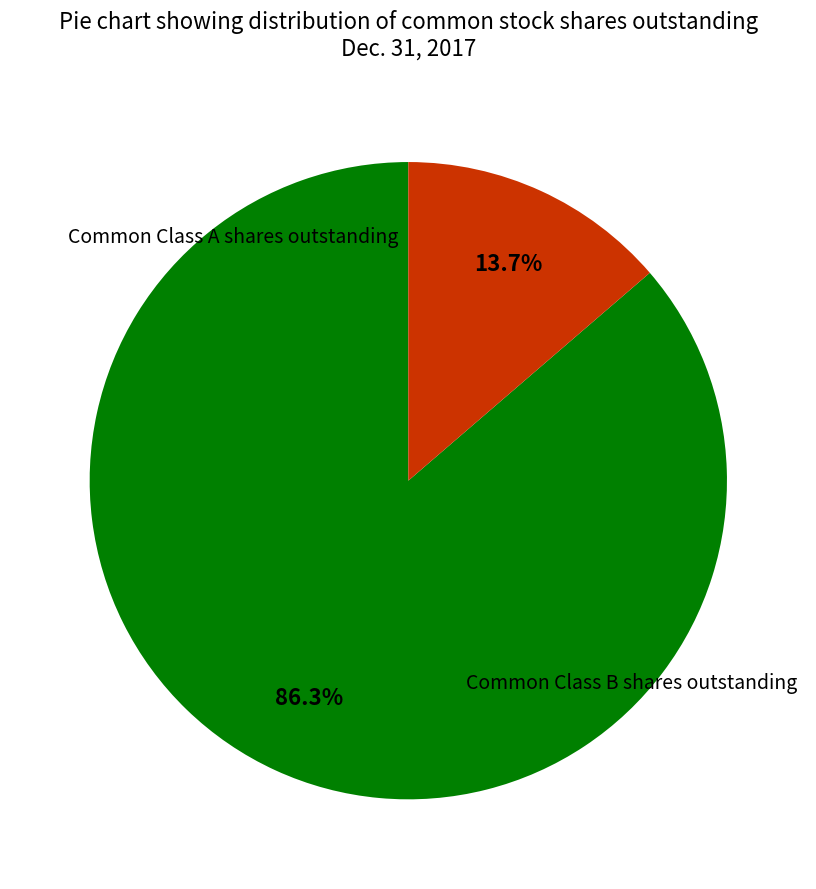

Is there a majority slice in this chart?

Yes